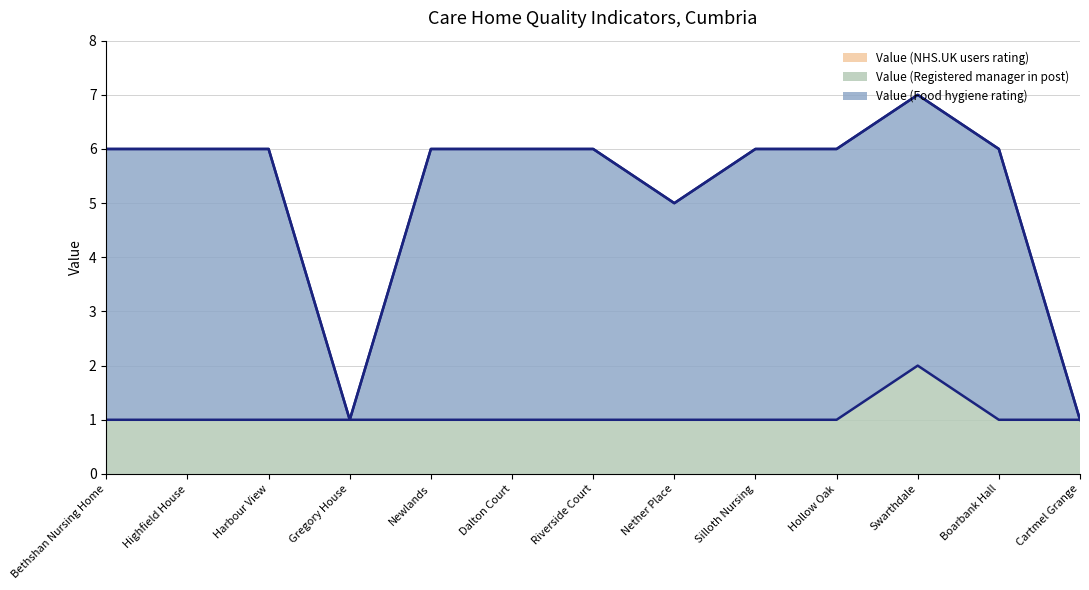

What is the approximate value of Value (Food hygiene rating) at Cartmel Grange?

1